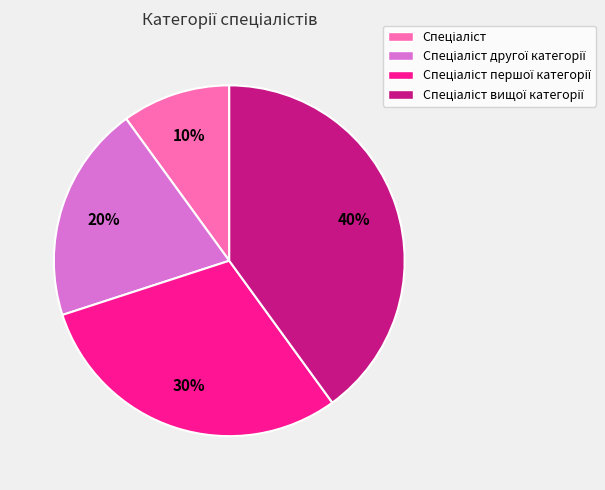

Is there a majority slice in this chart?

No